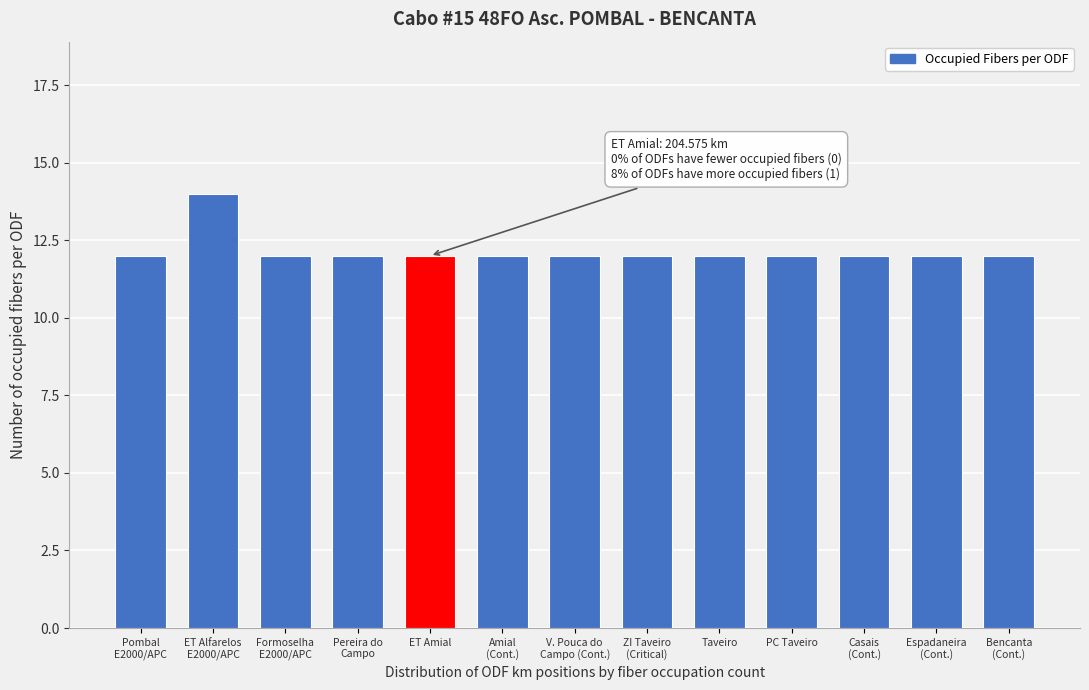

Reading left to right, list all the values displayed in this chart.

12	14	12	12	12	12	12	12	12	12	12	12	12